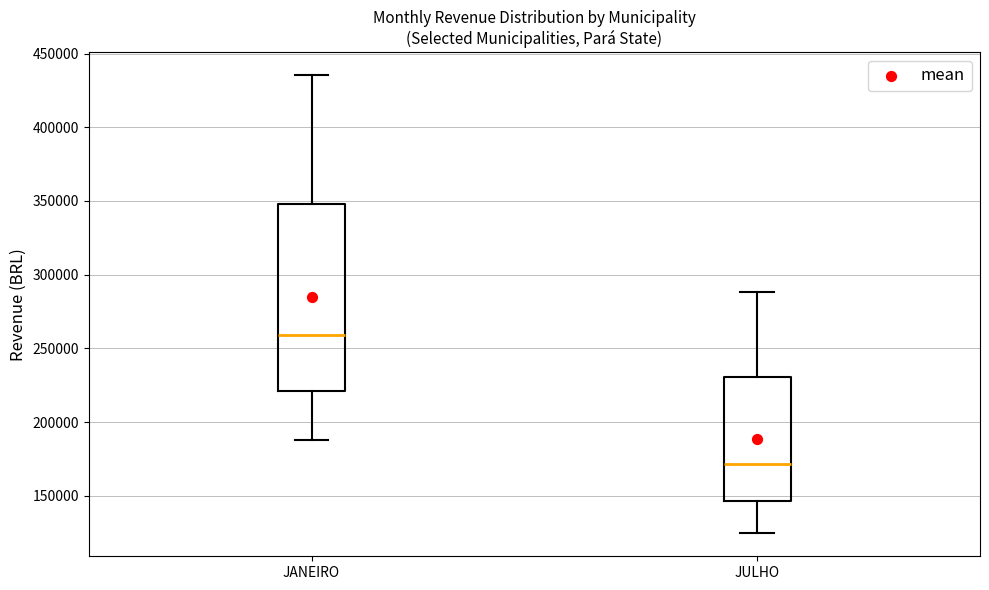

Reading left to right, transcribe this box plot: for each box, give where its median line is, the range the box spans, and where its two whiskers end, as read against the y-axis. The values are not printed on the chart, so give them approximately, as read against the axis.

JANEIRO: median 260000, box 220000 to 350000, whiskers 190000 to 435000
JULHO: median 170000, box 145000 to 230000, whiskers 125000 to 290000